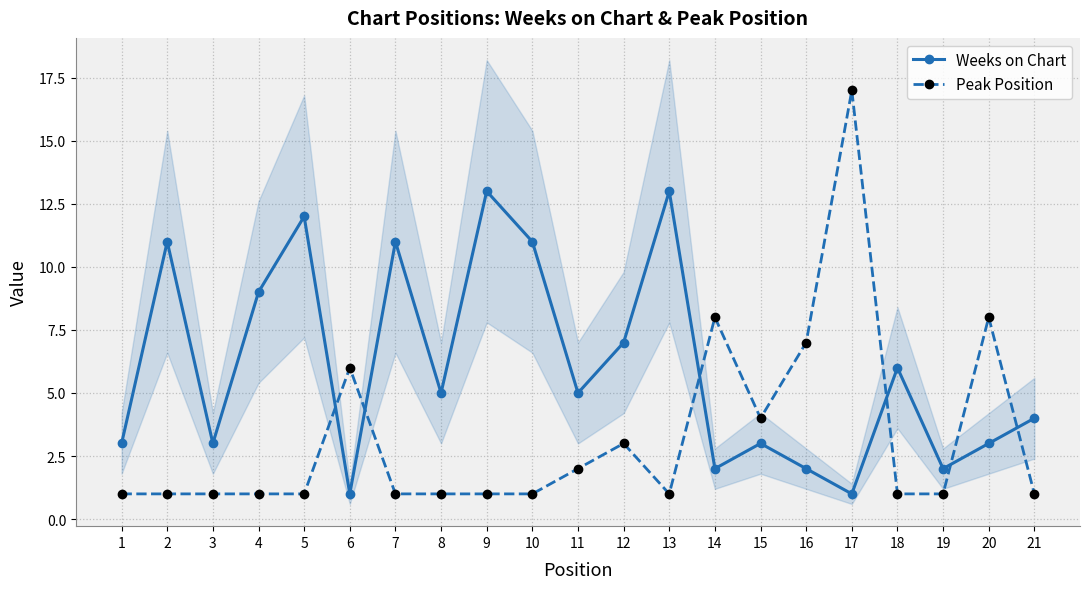

Where do Peak Position and Weeks on Chart first cross each other?

5 and 6